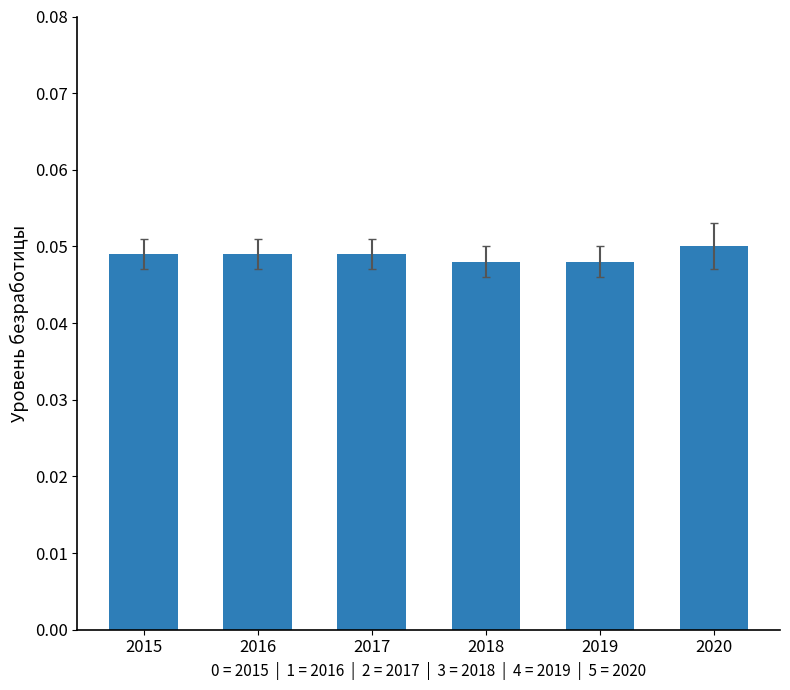

Count the values in the range 0 to 1.

6